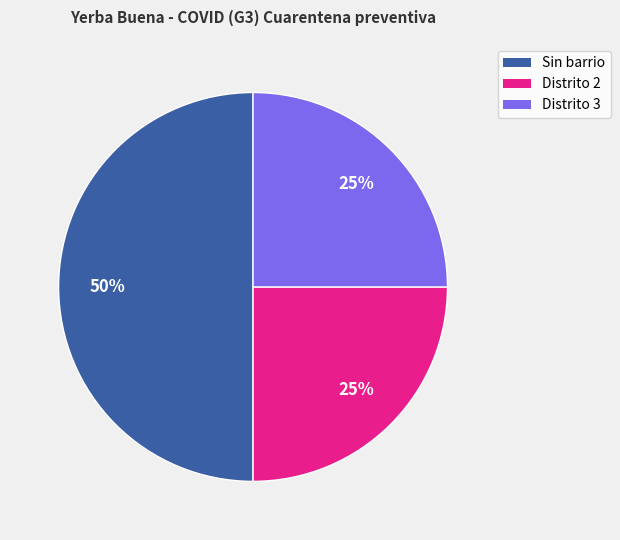

How many slices are in this pie chart?

3